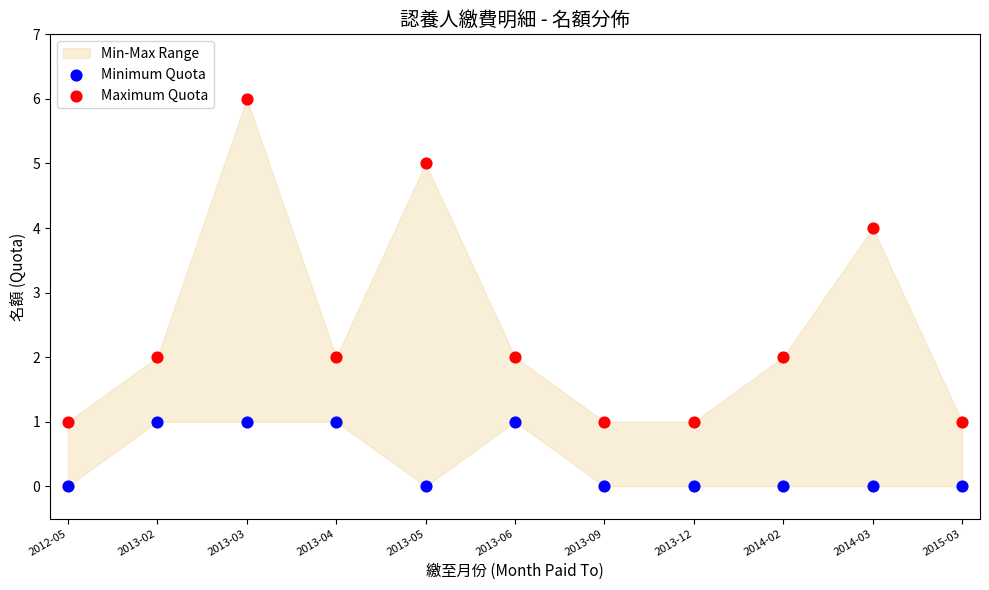

Across all data points, what is the range of Y values (max minus min)?

6